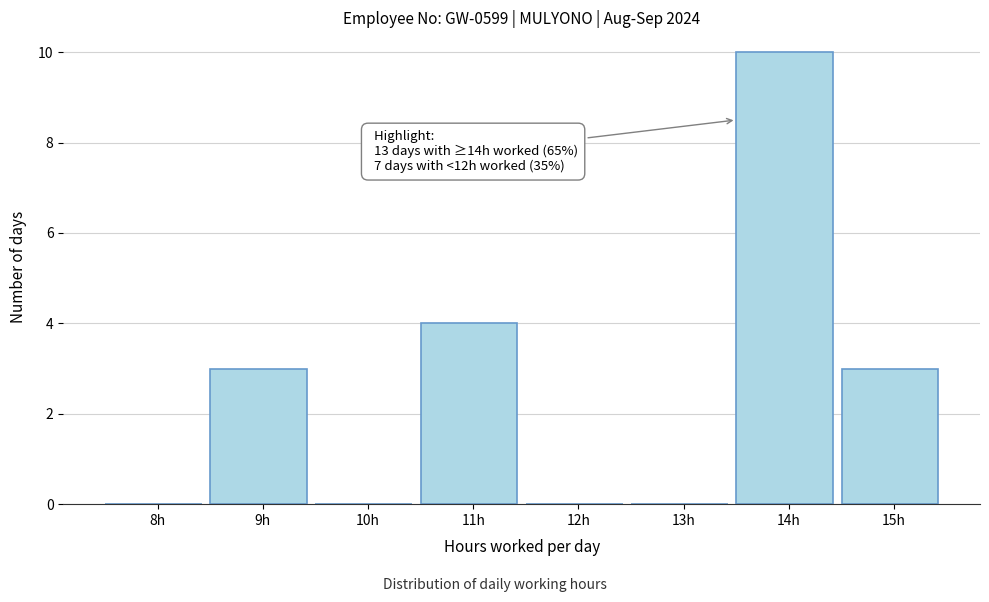

Reading right to left, transcribe all the data shown in this chart.

15h=3	14h=10	13h=0	12h=0	11h=4	10h=0	9h=3	8h=0